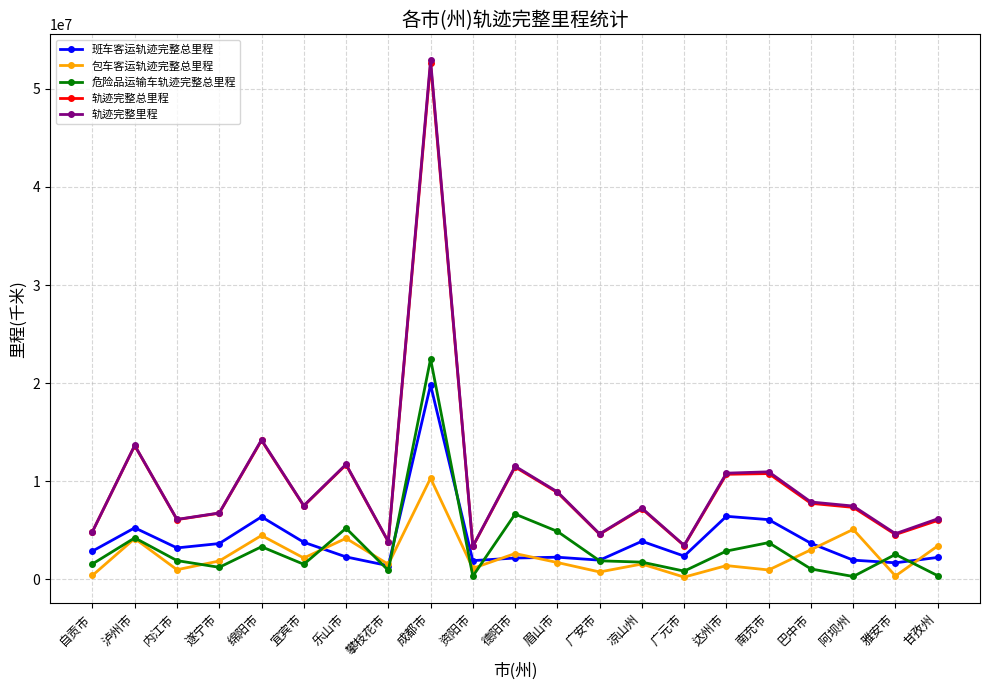

How many lines are shown in the chart?

5